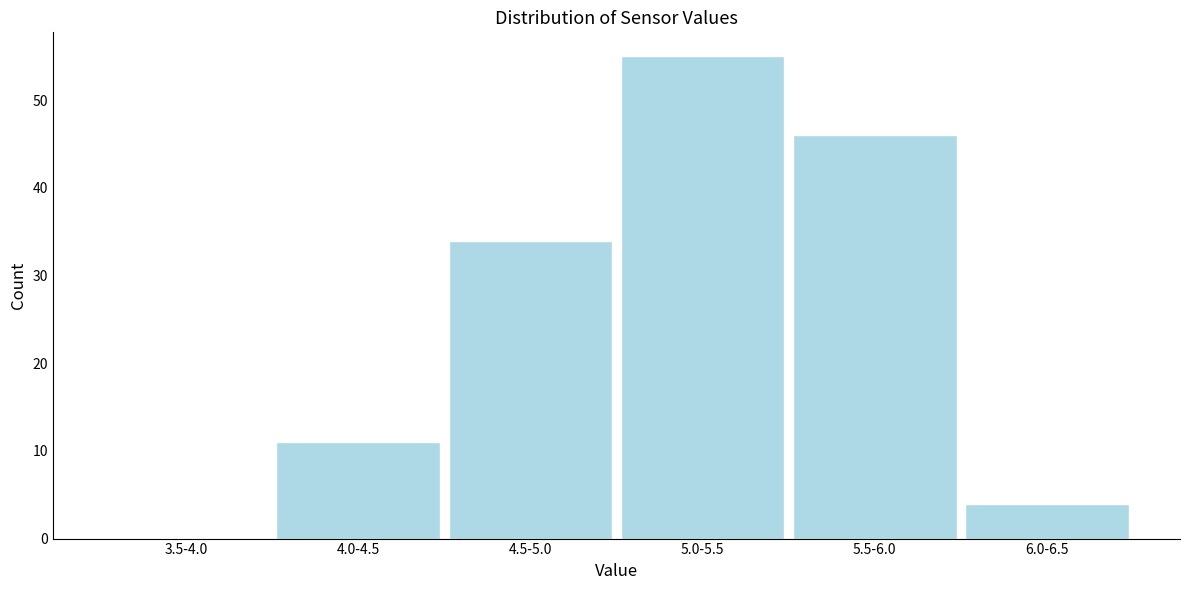

Reading right to left, list all the values displayed in this chart.

6.0-6.5=4	5.5-6.0=46	5.0-5.5=55	4.5-5.0=34	4.0-4.5=11	3.5-4.0=0